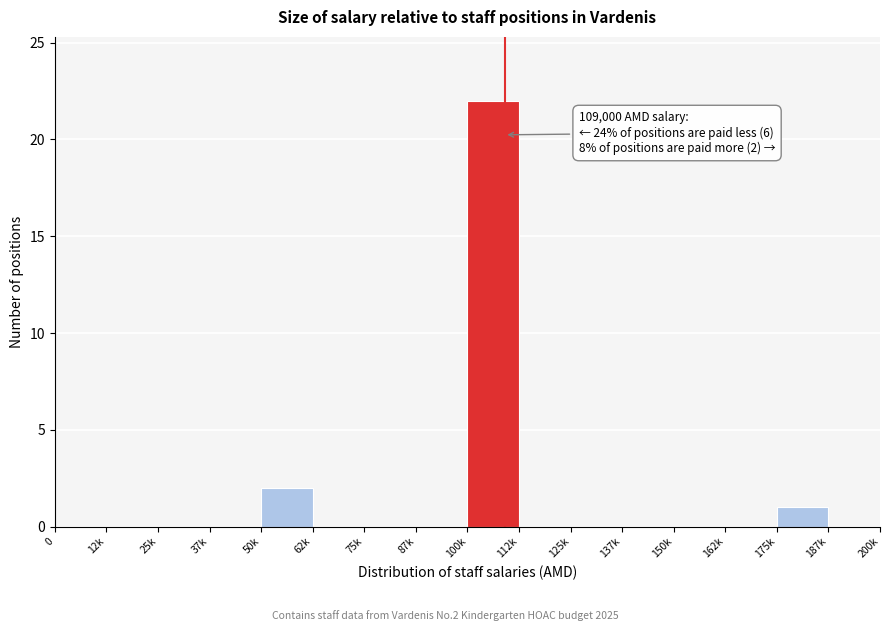

Reading right to left, list all the values displayed in this chart.

187k=0	175k=1	162k=0	150k=0	137k=0	125k=0	112k=0	100k=22	87k=0	75k=0	62k=0	50k=2	37k=0	25k=0	12k=0	0=0